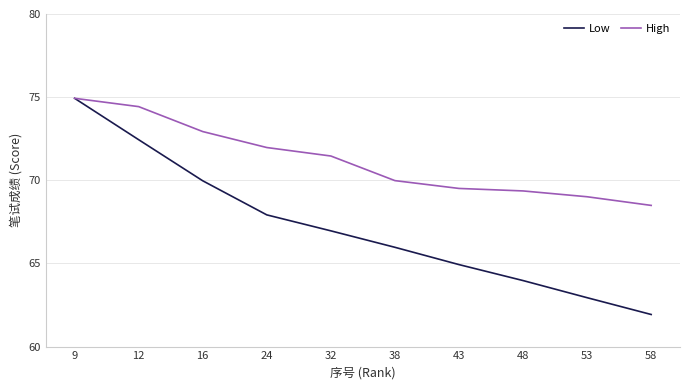

List the series in order of their overall mean, highest first.

High, Low